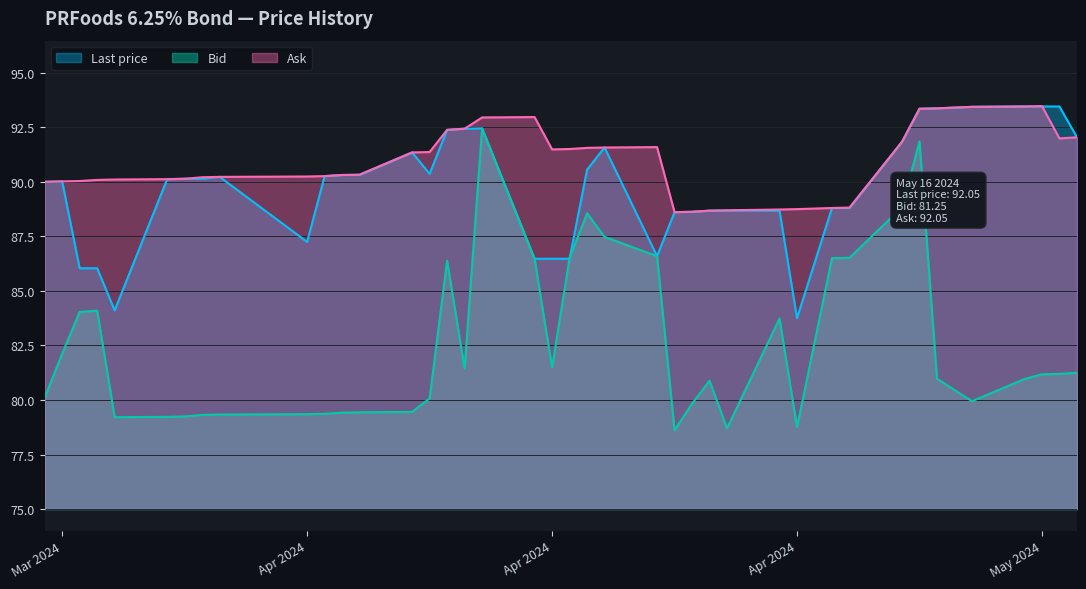

What are all the series names shown in the legend?

Last price, Bid, Ask